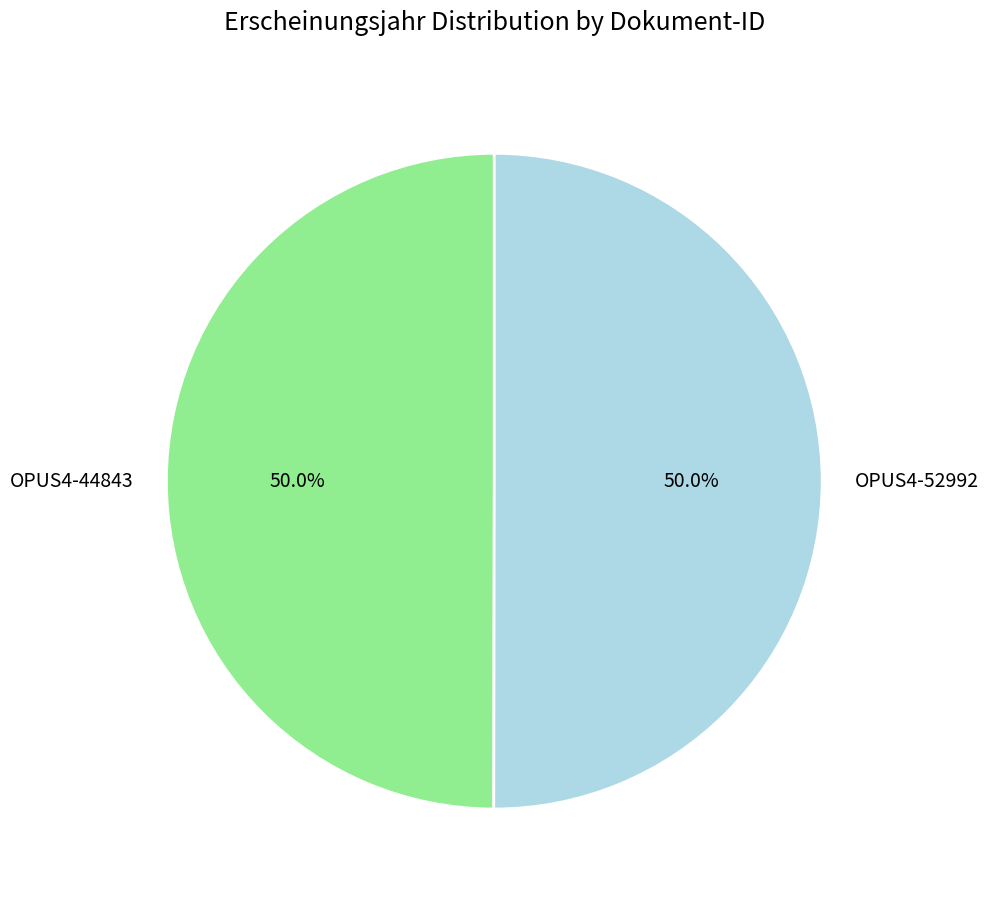

Approximately how many times larger is the value at OPUS4-52992 compared to OPUS4-44843?

1.0